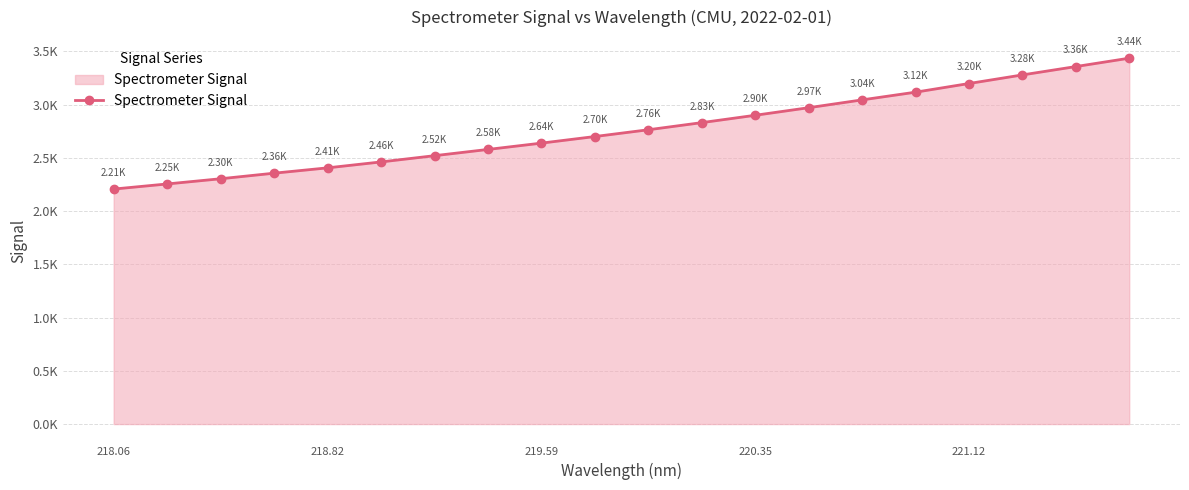

Is this an area chart (filled region under the line)?

Yes